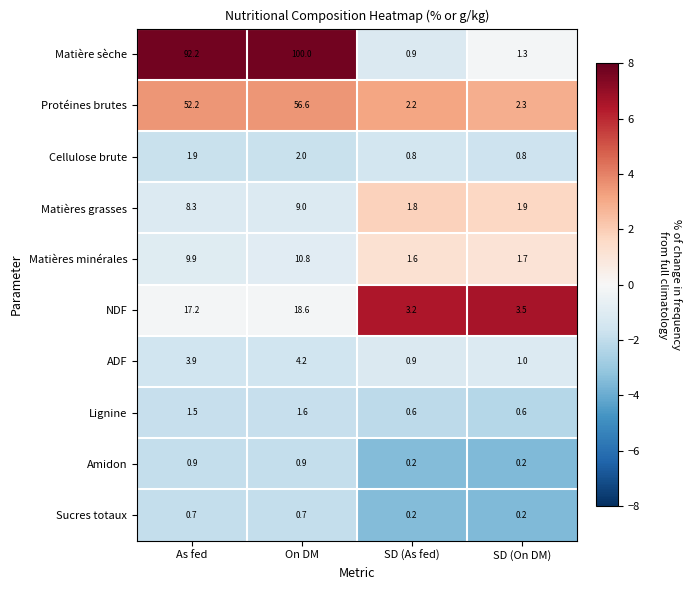

What is the sum of the Amidon values at On DM and SD (As fed)?

1.1